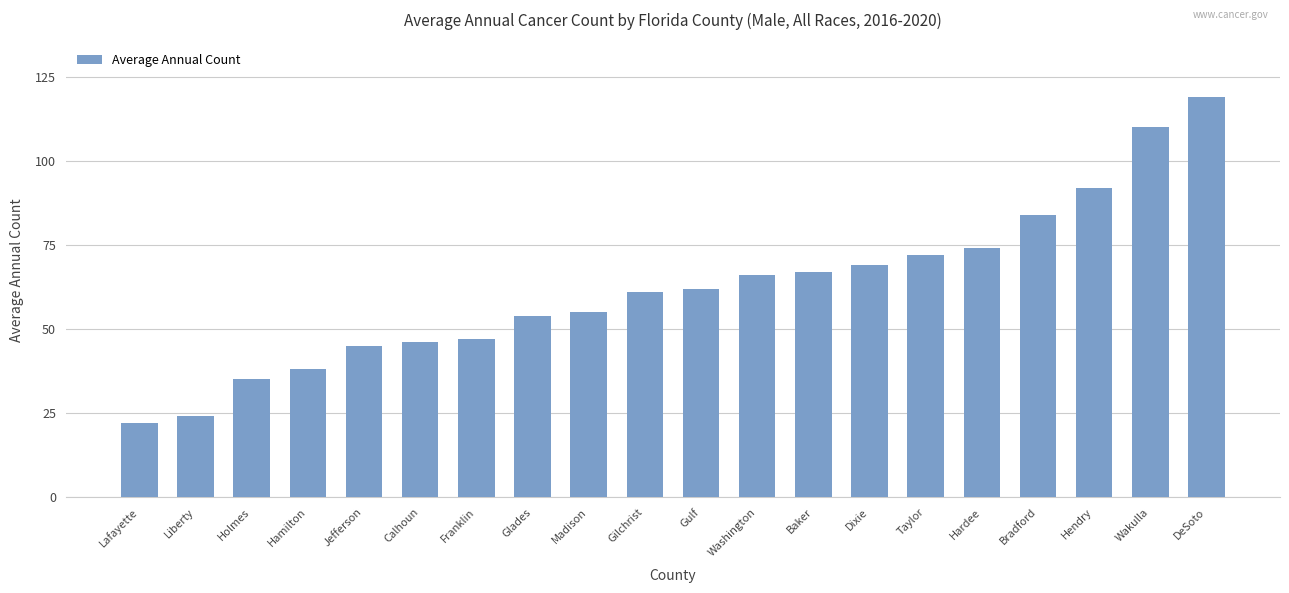

What is the minimum value shown in the chart?

22